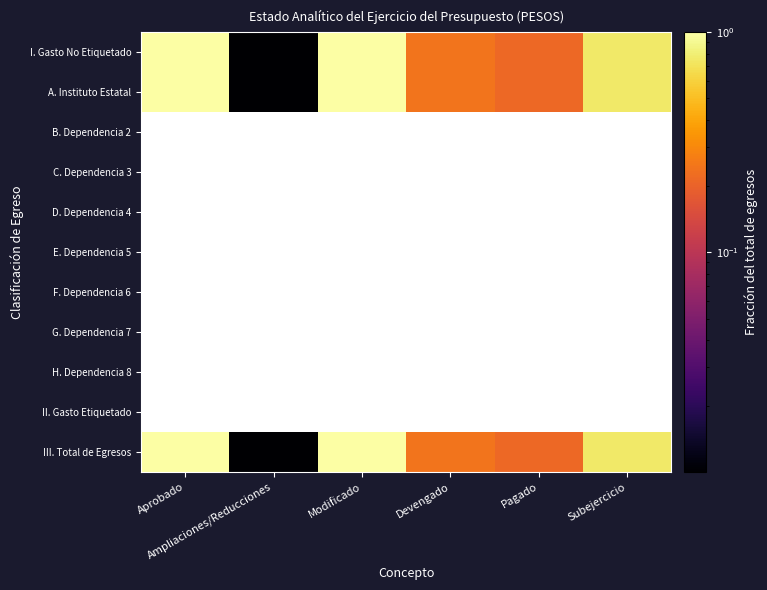

Which has a higher value, Pagado or Ampliaciones/Reducciones?

Pagado